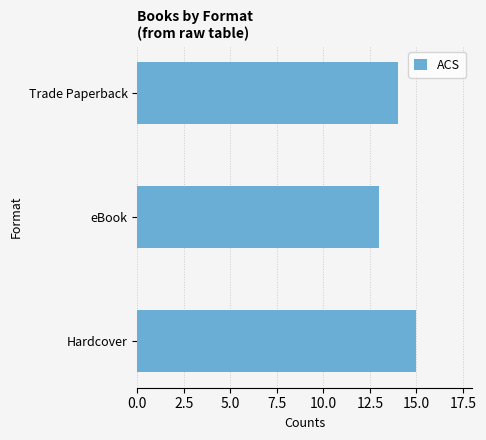

What is the ratio of the value at Hardcover to the value at eBook?

1.2